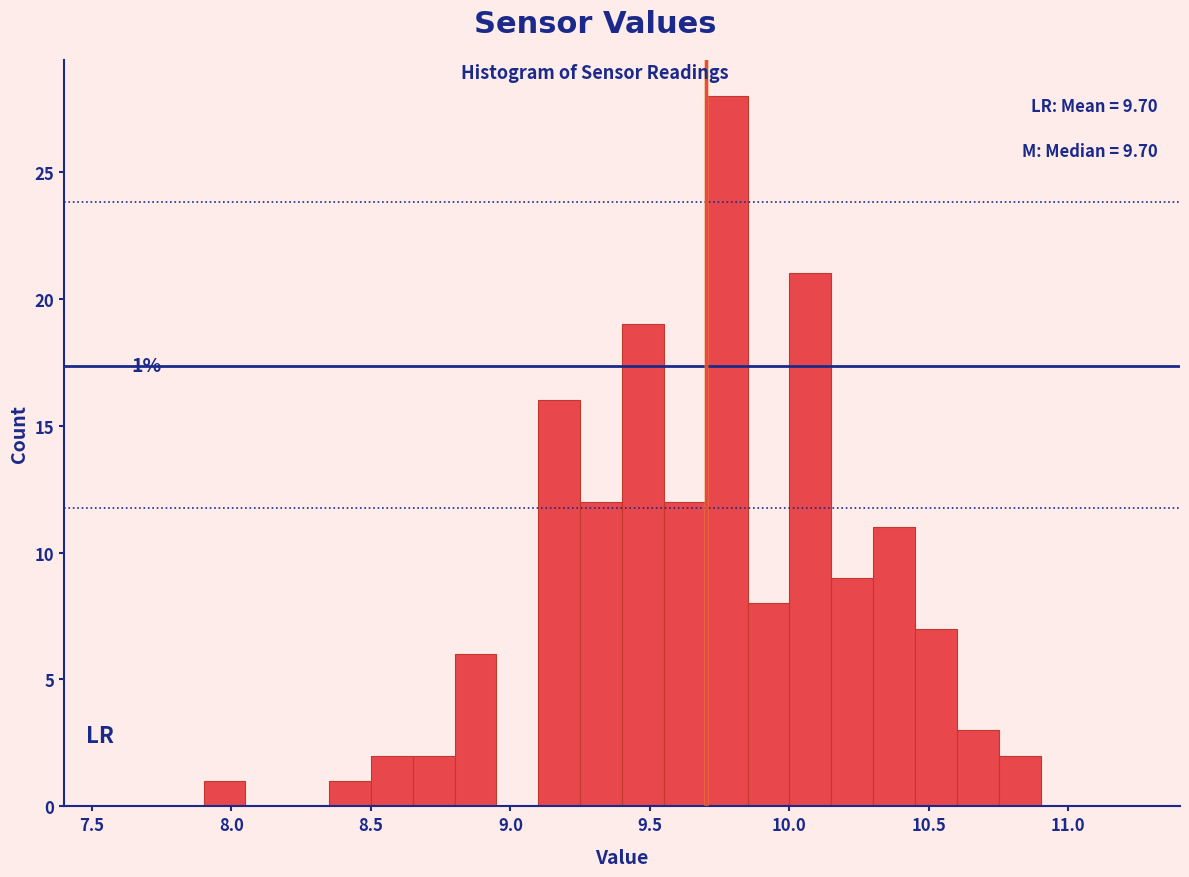

Read against the x-axis, roughly where is the centre of the tallest bar?

9.80